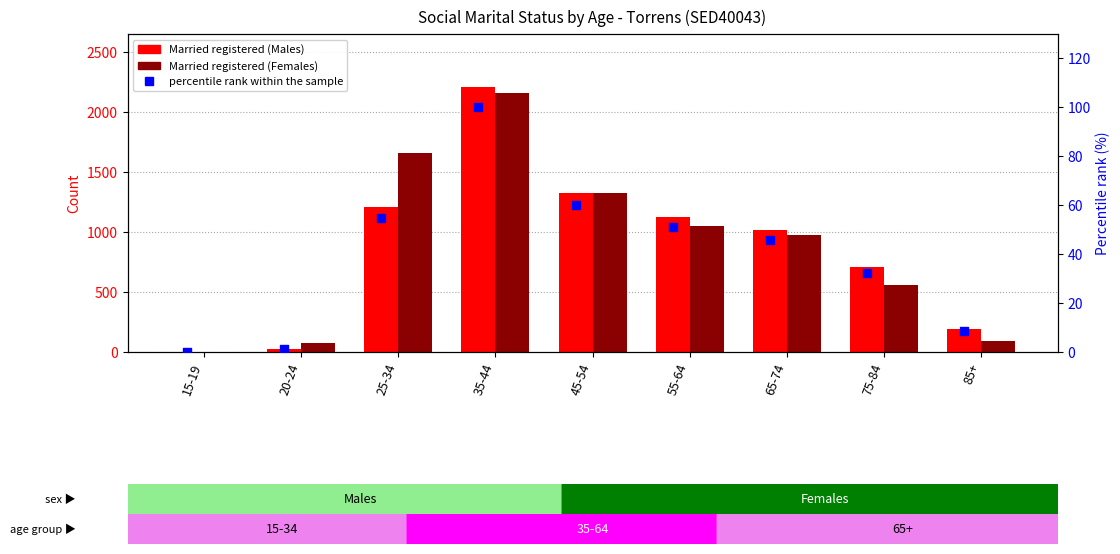

Which series has the widest spread of Y values?

Married registered (Males)